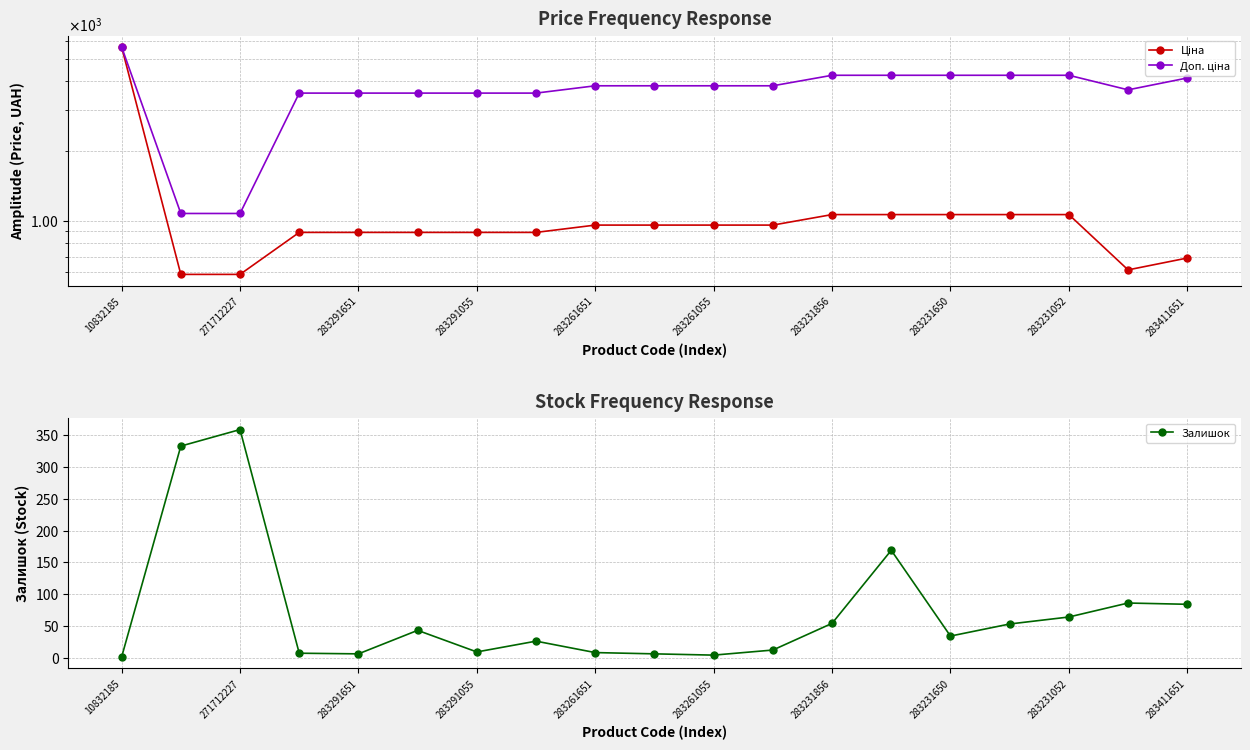

How many data points in Доп. ціна are above 3828?

11